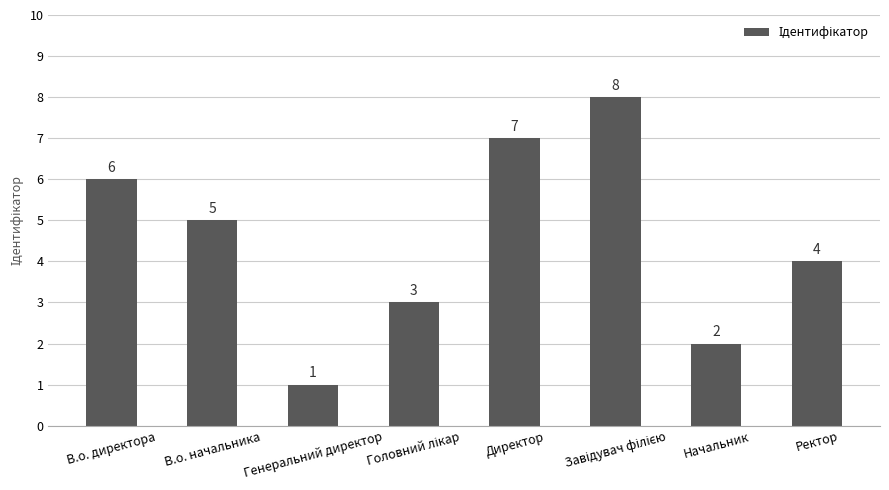

What is the maximum value shown in the chart?

8